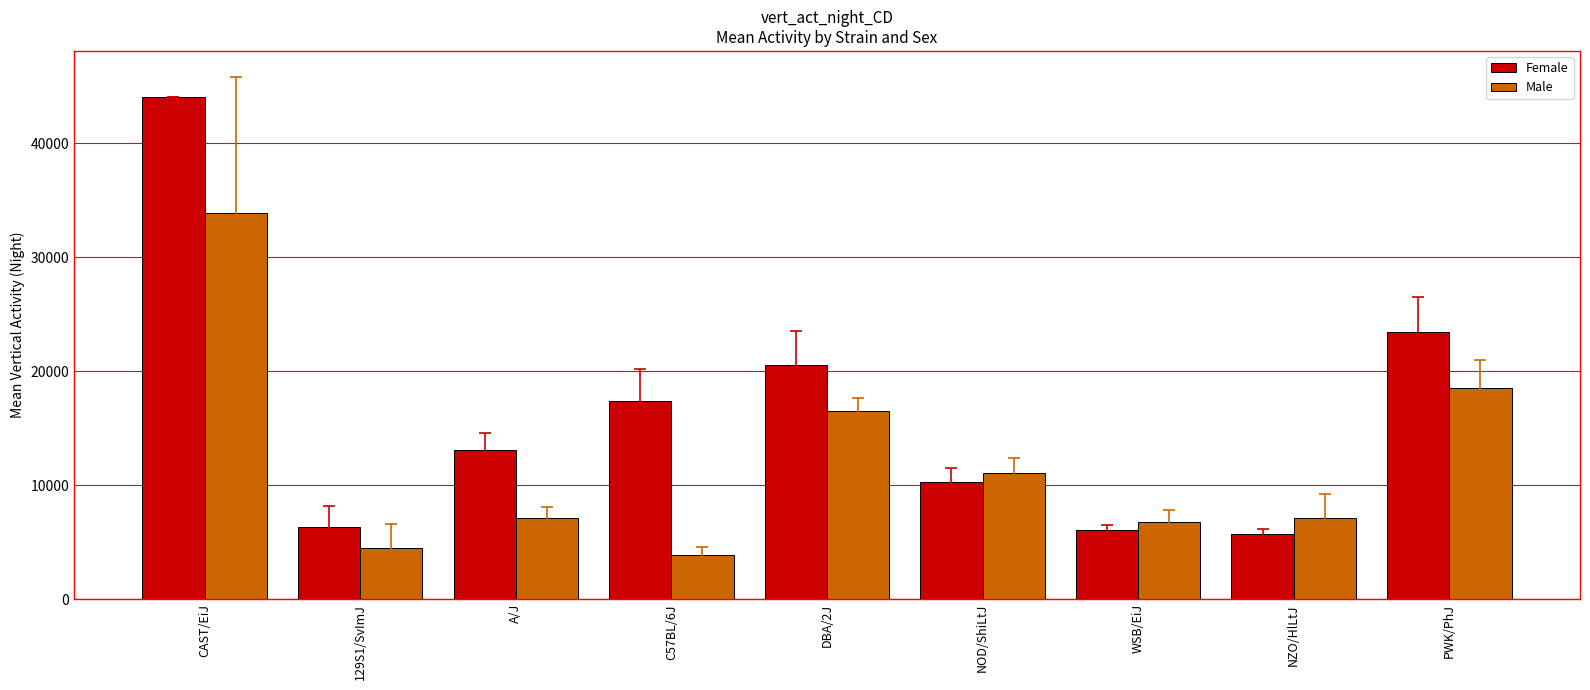

Rank the series by their average value, from lowest to highest.

Male, Female